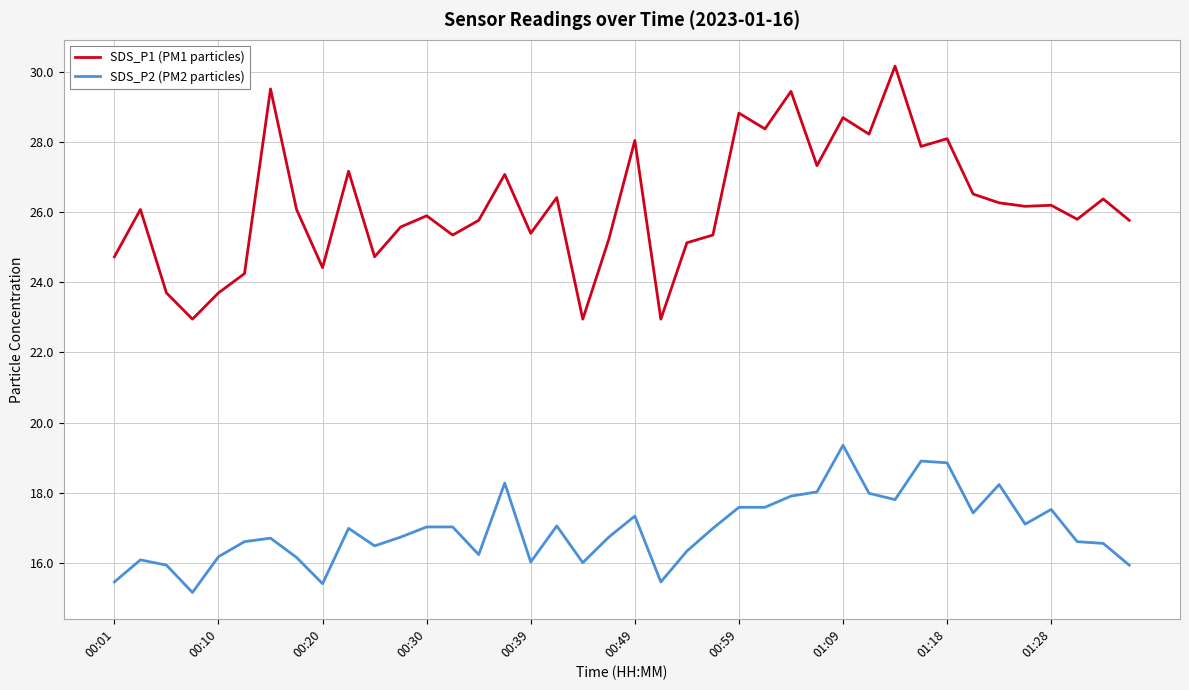

What are all the series names shown in the legend?

SDS_P1 (PM1 particles), SDS_P2 (PM2 particles)